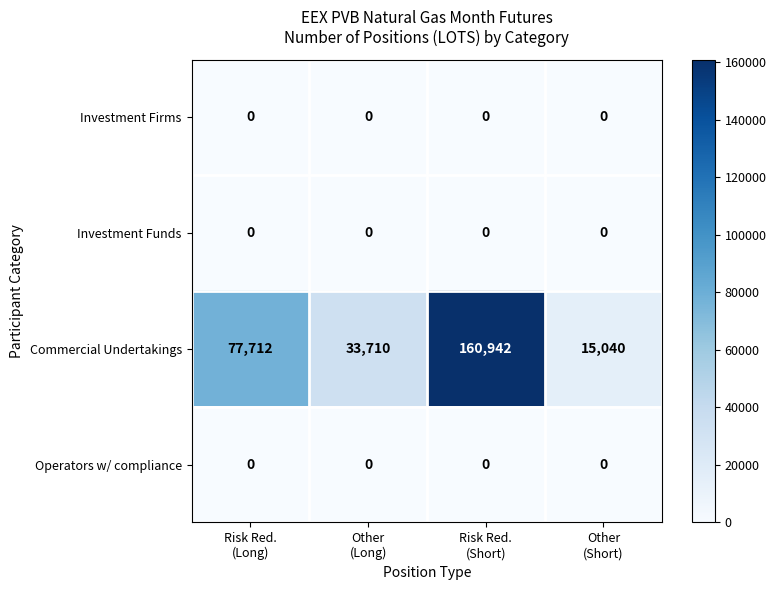

What is the total value across all series at Risk Red.
(Short)?

160942